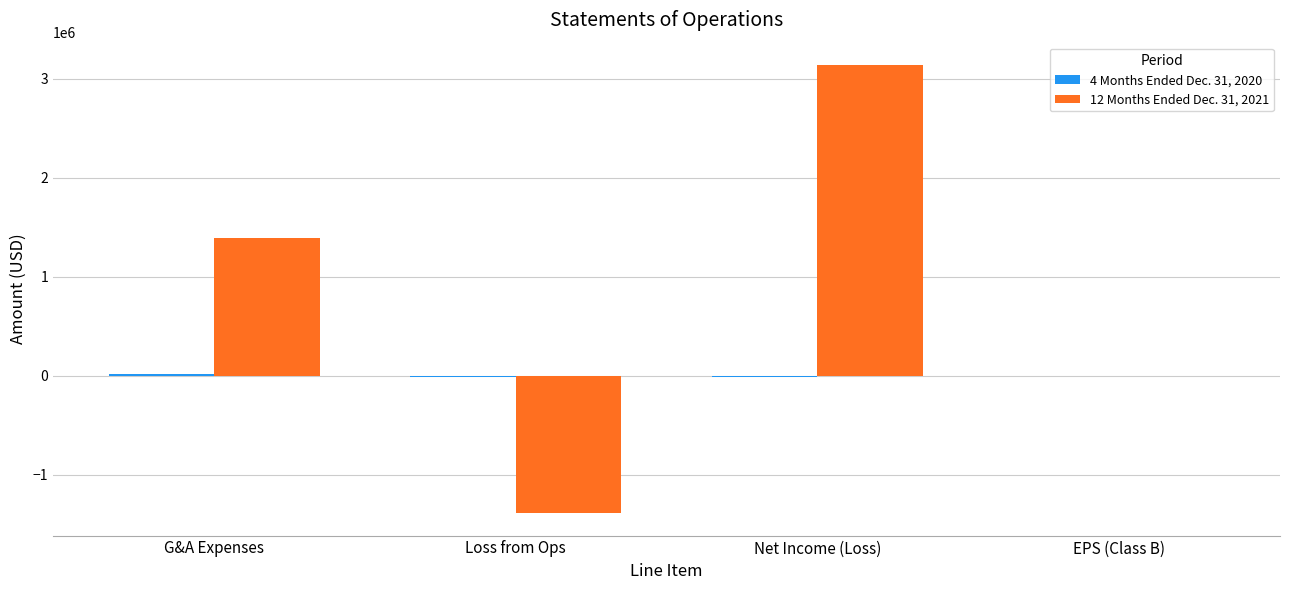

Which series has the largest total across all categories?

12 Months Ended Dec. 31, 2021